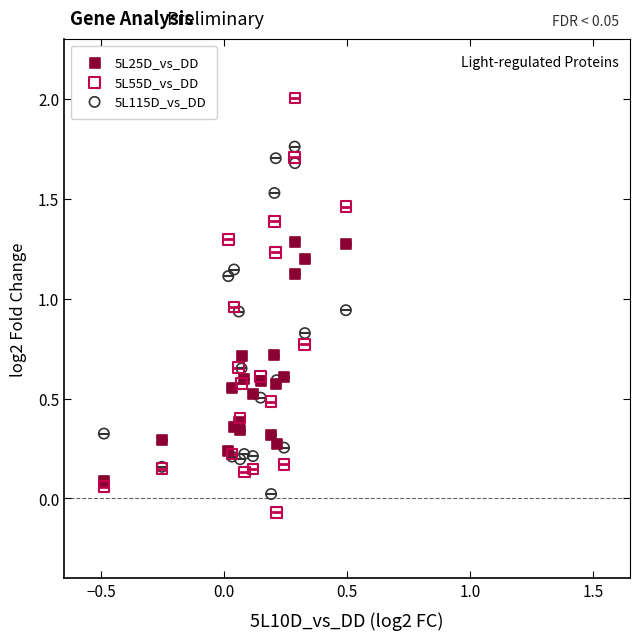

Which series reaches the maximum Y coordinate?

5L55D_vs_DD